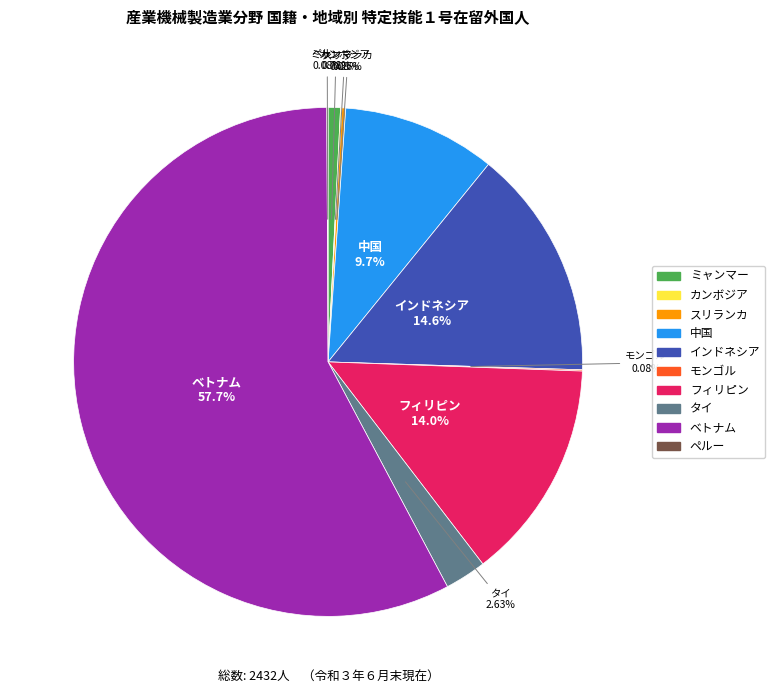

Which category has the biggest portion of the pie?

ベトナム